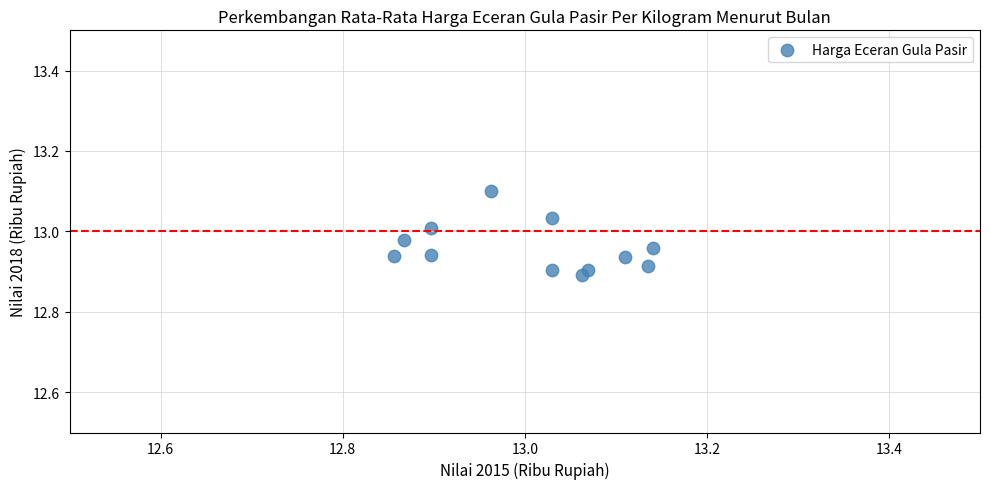

What is the range of X values (max minus min)?

0.3